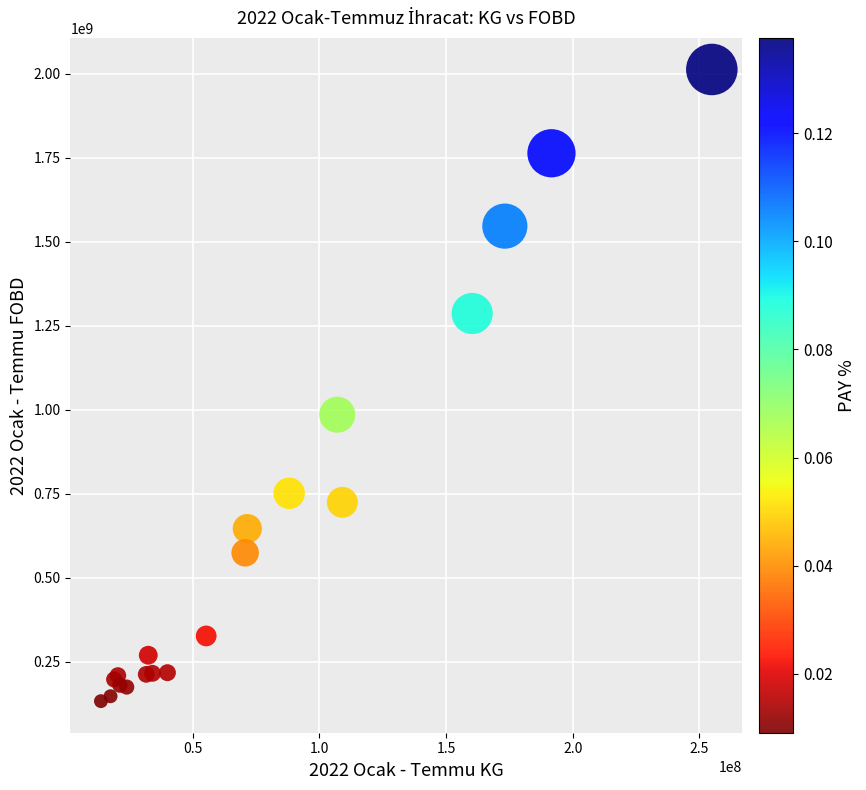

What Y value in the scatter plot is closest to 1072783570?

985260861.4